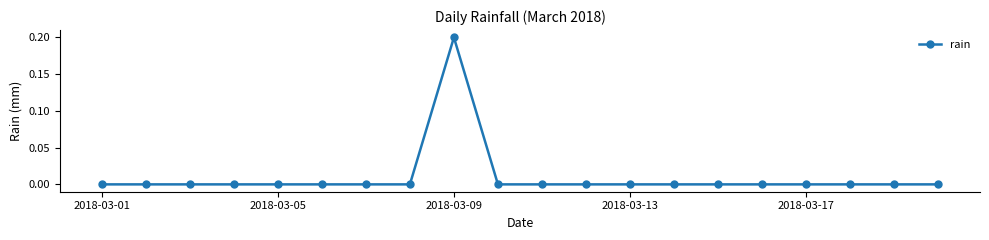

True or false: the data has more than 0 interior local peaks.

True